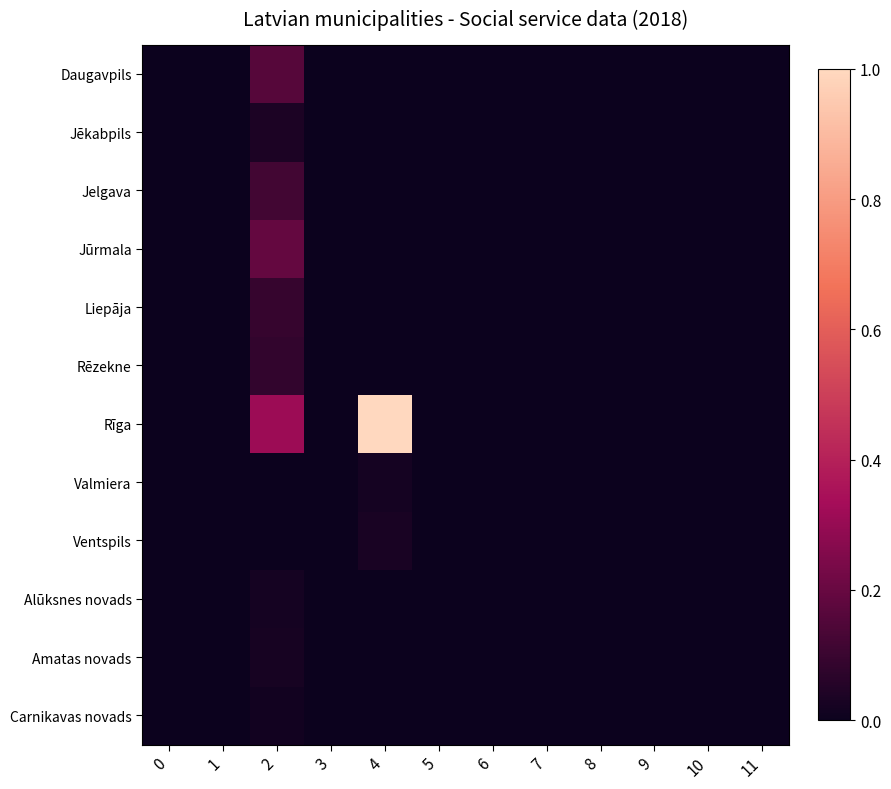

Which category has the highest value across all series?

4